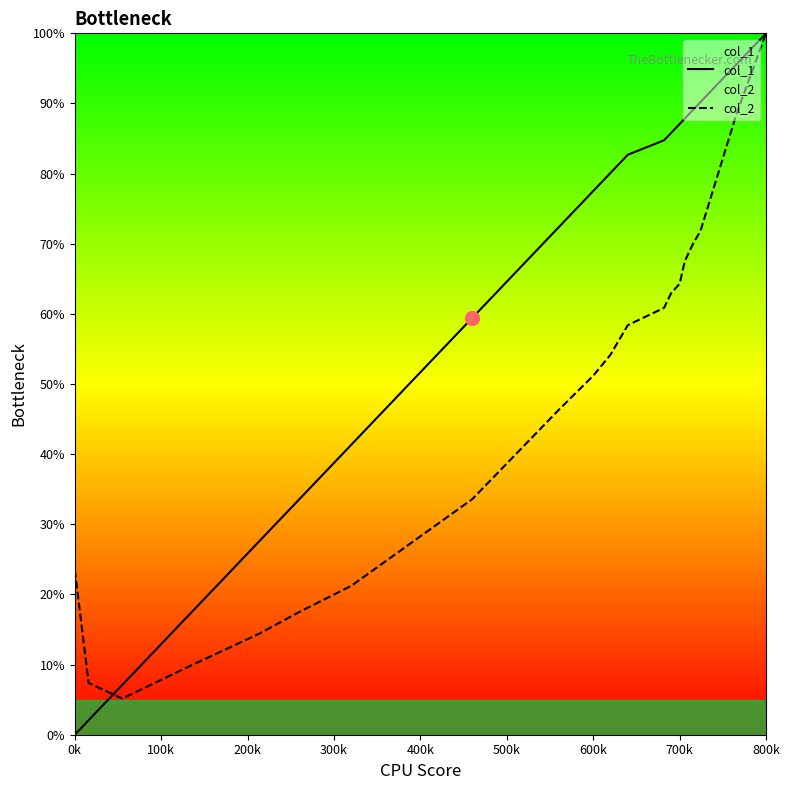

True or false: col_2 and col_1 intersect in this chart.

True